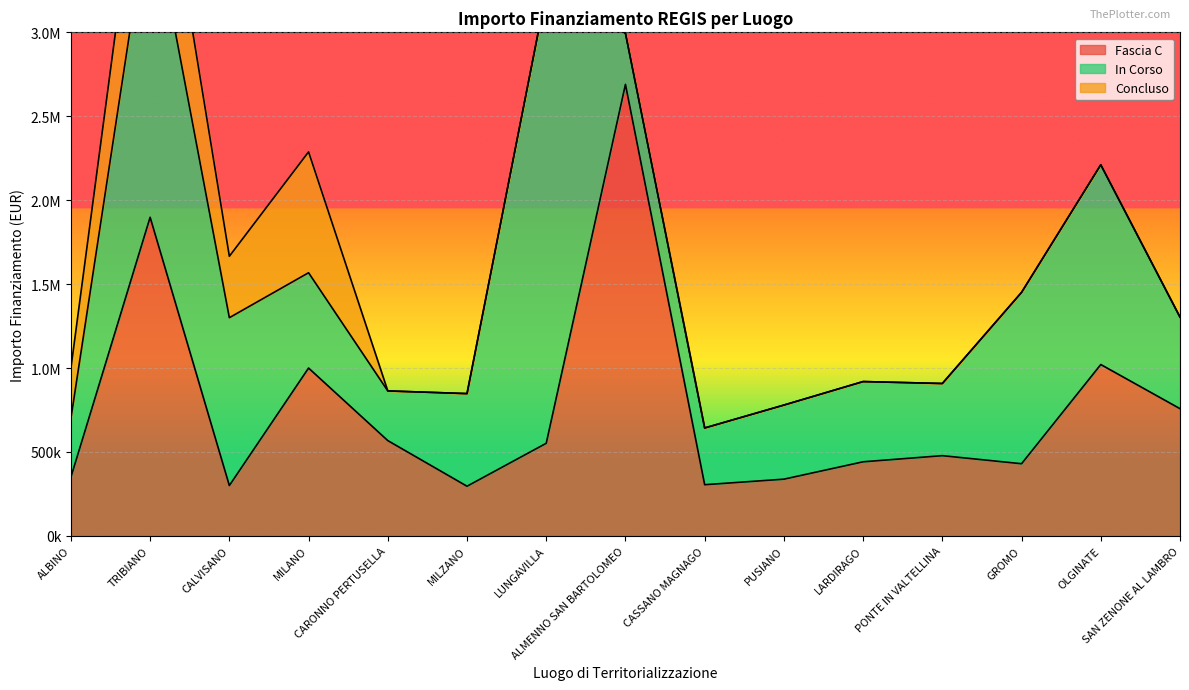

What are all the series names shown in the legend?

Fascia C, In Corso, Concluso